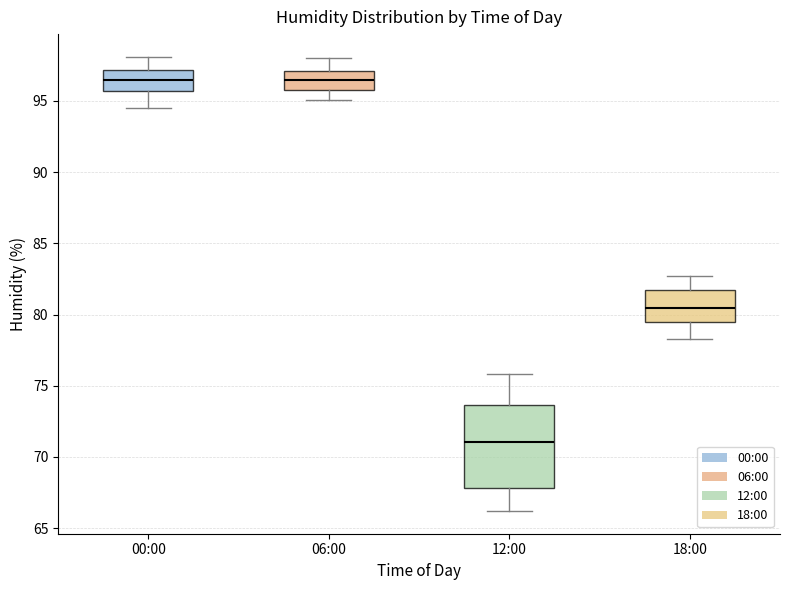

Comparing the boxes themselves (not the whiskers), which one is the tallest?

12:00